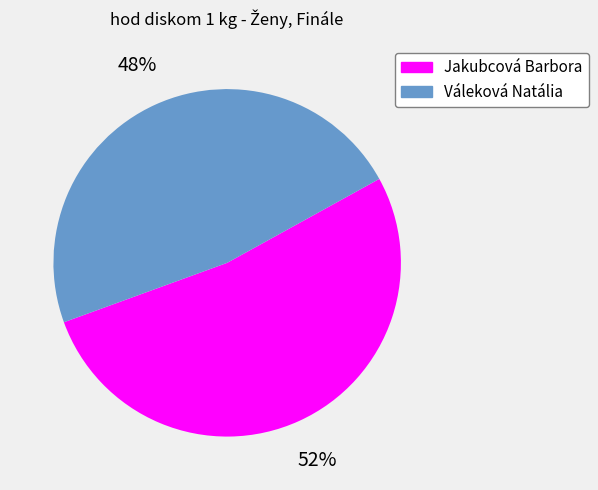

Which has a higher value, Jakubcová Barbora or Váleková Natália?

Jakubcová Barbora